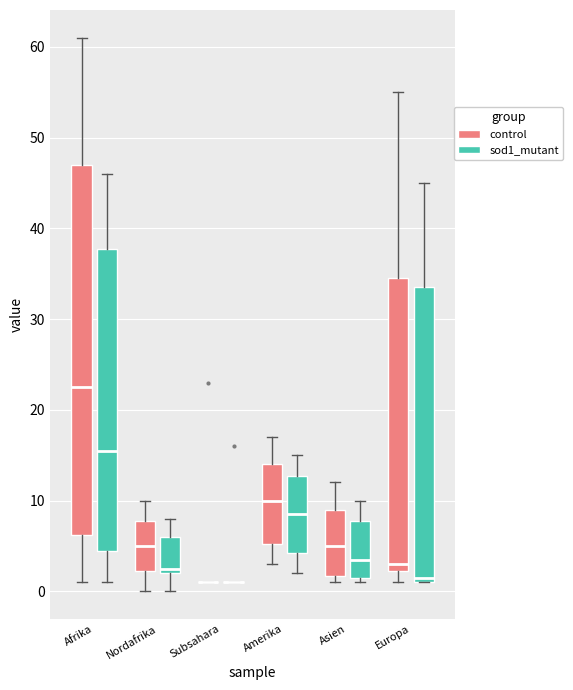

Reading left to right, transcribe this box plot: for each box, give where its median line is, the range the box spans, and where its two whiskers end, as read against the y-axis. The values are not printed on the chart, so give them approximately, as read against the axis.

Afrika (control): median 23, box 6 to 47, whiskers 1 to 61
Afrika (sod1_mutant): median 16, box 5 to 38, whiskers 1 to 46
Nordafrika (control): median 5, box 2 to 8, whiskers 0 to 10
Nordafrika (sod1_mutant): median 3, box 2 to 6, whiskers 0 to 8
Subsahara (control): box collapsed to a line at 1, whiskers 1 to 1
Subsahara (sod1_mutant): box collapsed to a line at 1, whiskers 1 to 1
Amerika (control): median 10, box 5 to 14, whiskers 3 to 17
Amerika (sod1_mutant): median 9, box 4 to 13, whiskers 2 to 15
Asien (control): median 5, box 2 to 9, whiskers 1 to 12
Asien (sod1_mutant): median 4, box 2 to 8, whiskers 1 to 10
Europa (control): median 3, box 2 to 35, whiskers 1 to 55
Europa (sod1_mutant): median 2, box 1 to 34, whiskers 1 to 45